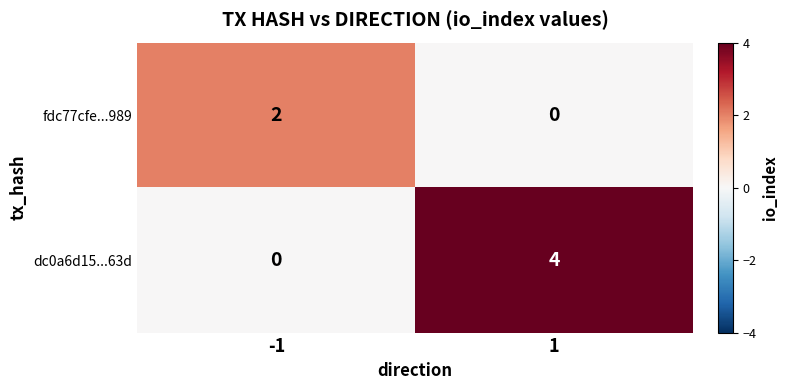

The value of dc0a6d15...63d at -1 is 2. True or false?

False